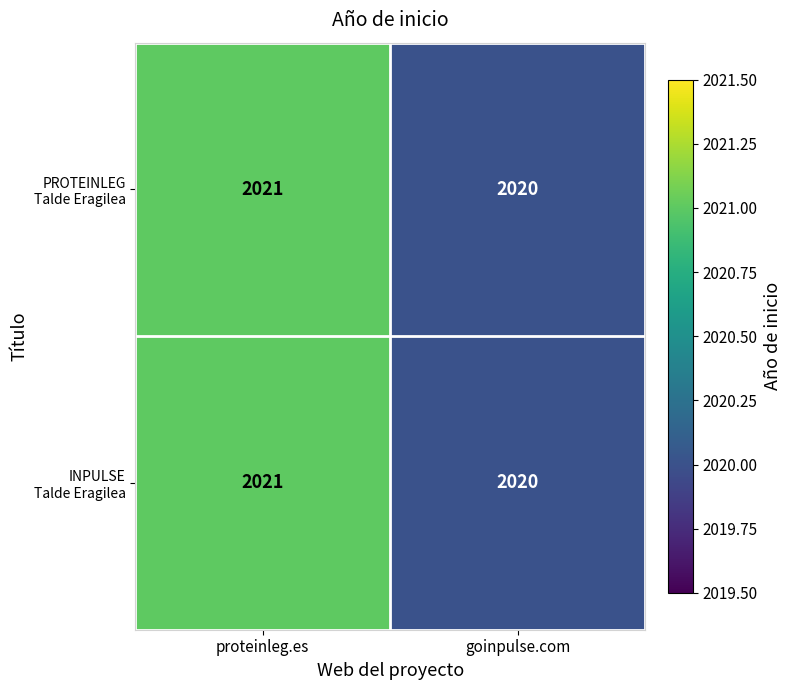

At which category is the sum across all series the highest?

proteinleg.es